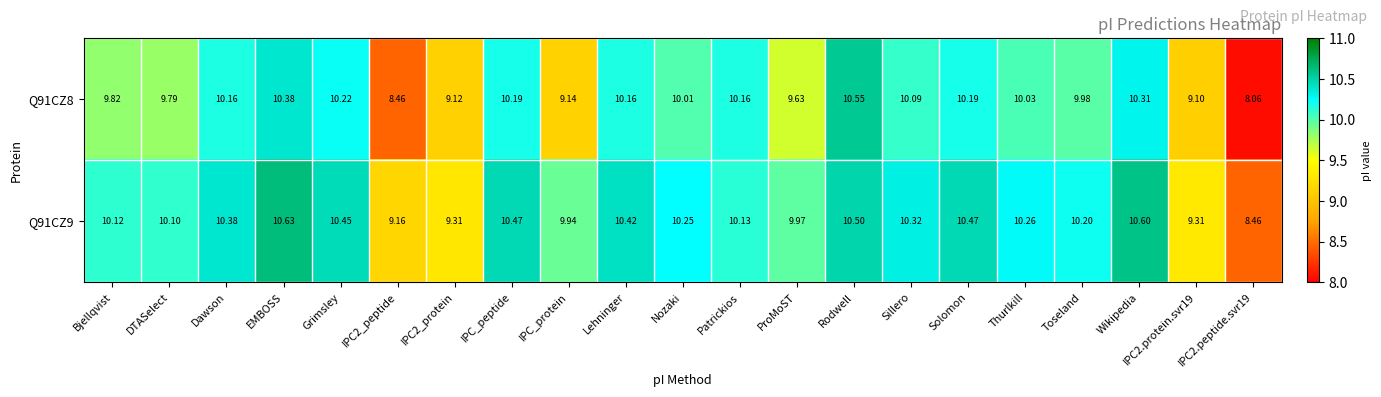

At which category is the sum across all series the highest?

Rodwell